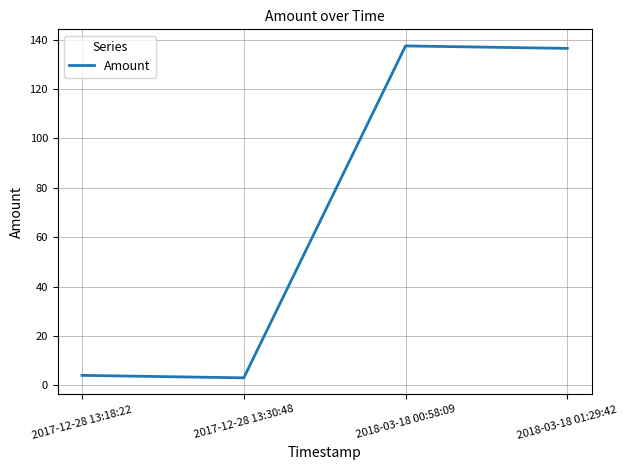

What is the maximum value shown in the chart?

137.5